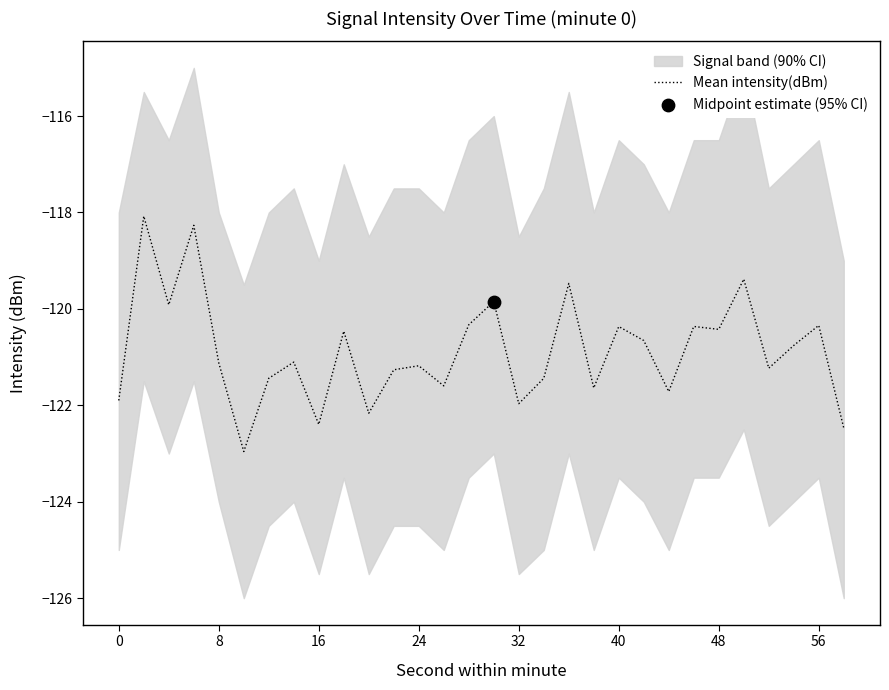

What is the minimum value for Mean intensity(dBm)?

-123.0